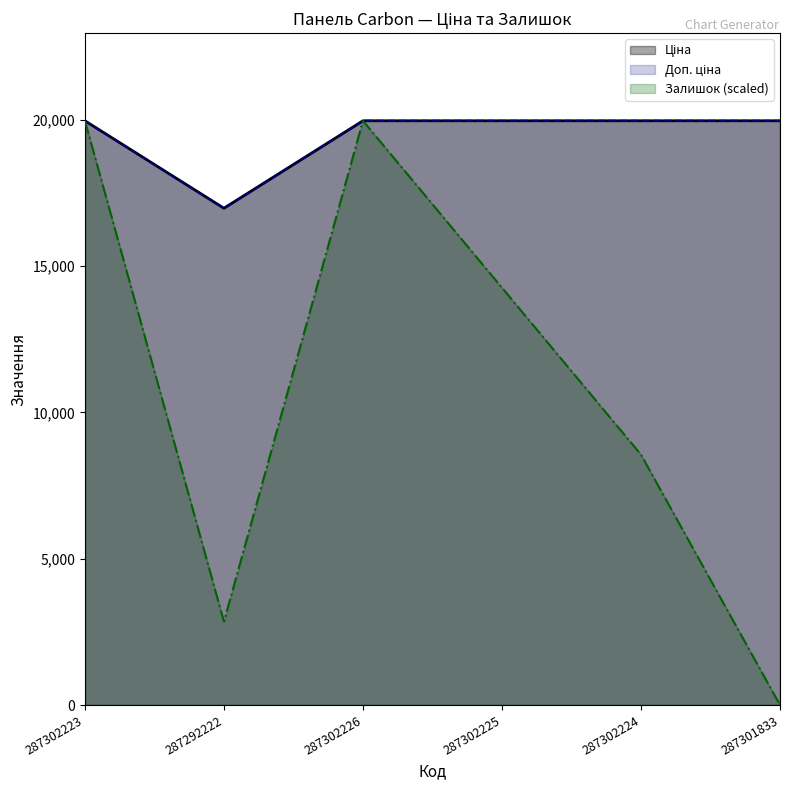

At which category does Ціна reach its first local valley?

287292222